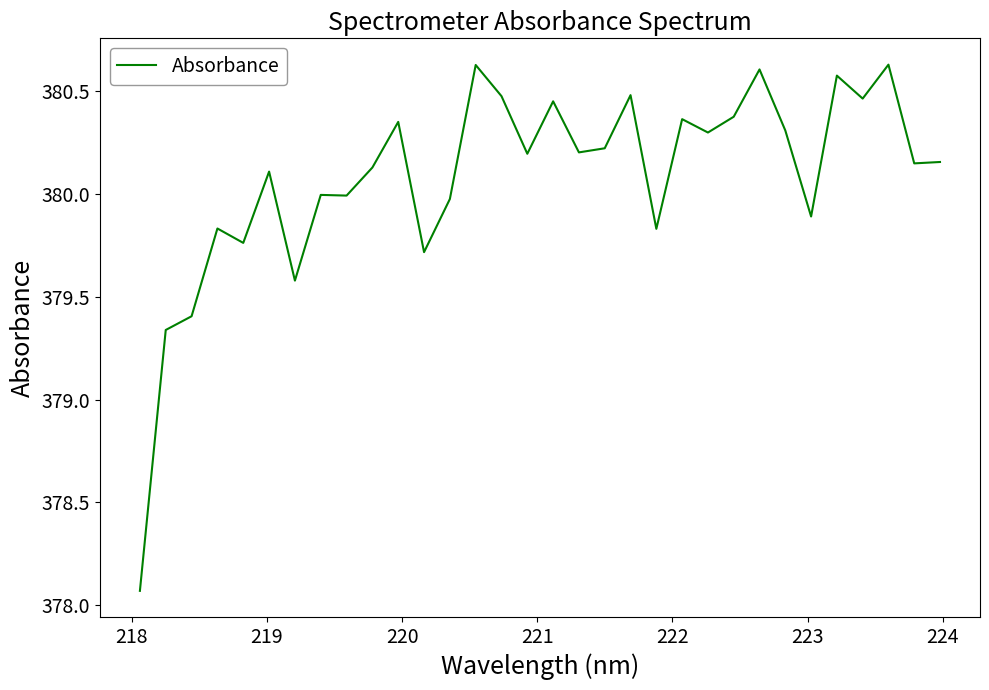

What is the difference between the maximum and minimum values?

2.6